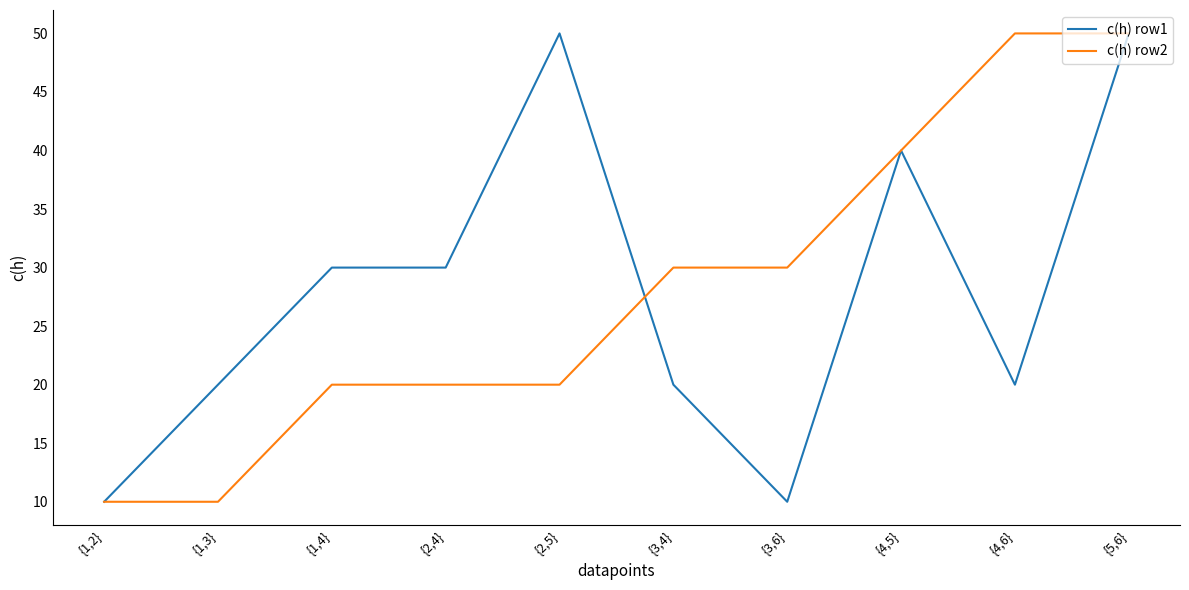

Which series changed the most between {1,3} and {3,6}?

c(h) row2